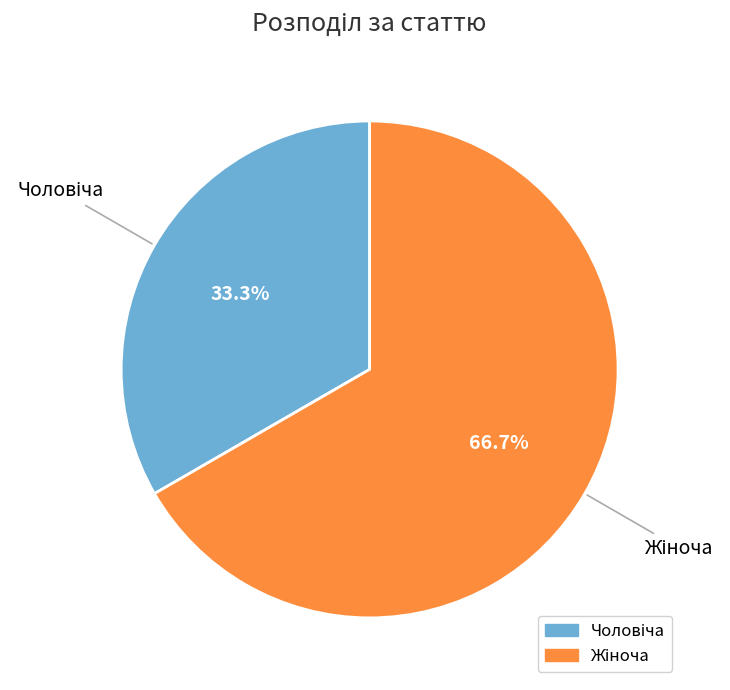

Is there any slice that represents more than half of the pie?

Yes